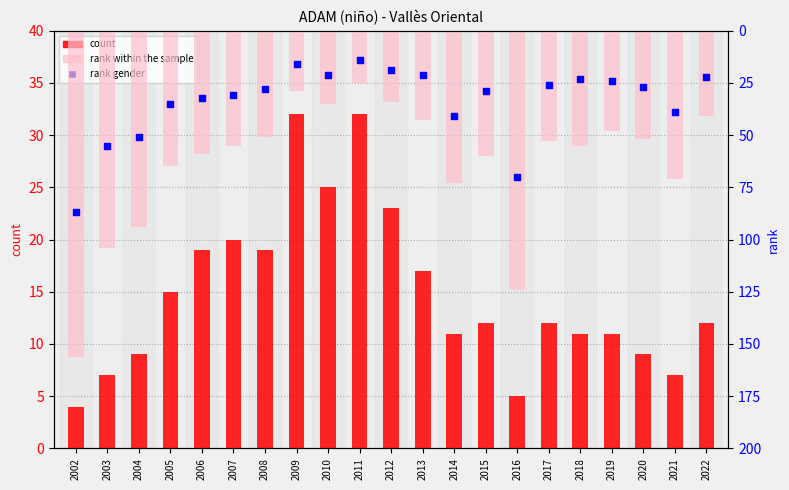

Which series has the widest spread of Y values?

rank total